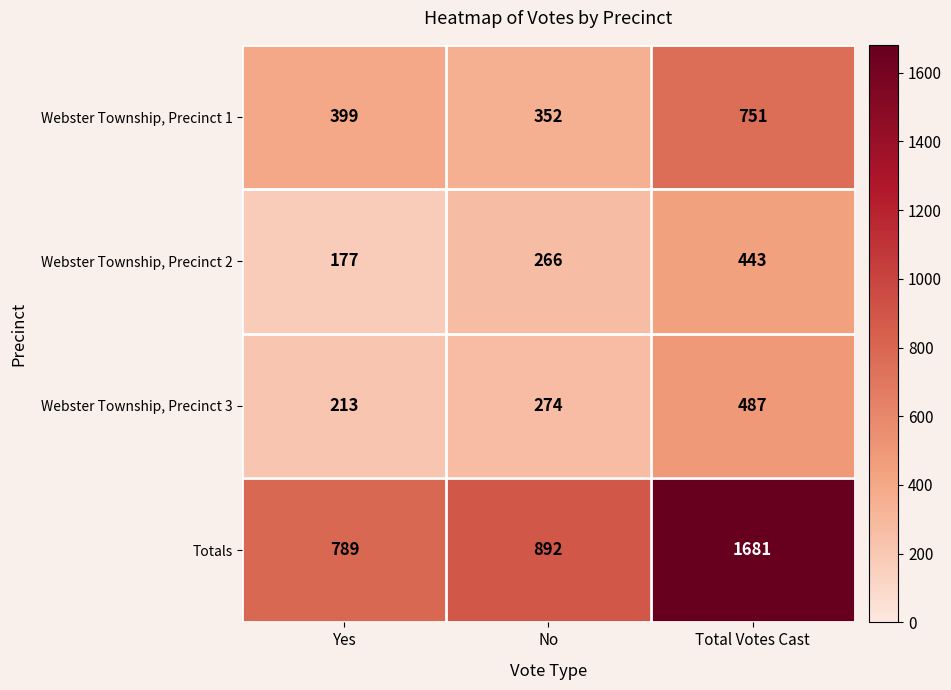

Which series has the widest spread of values?

Totals